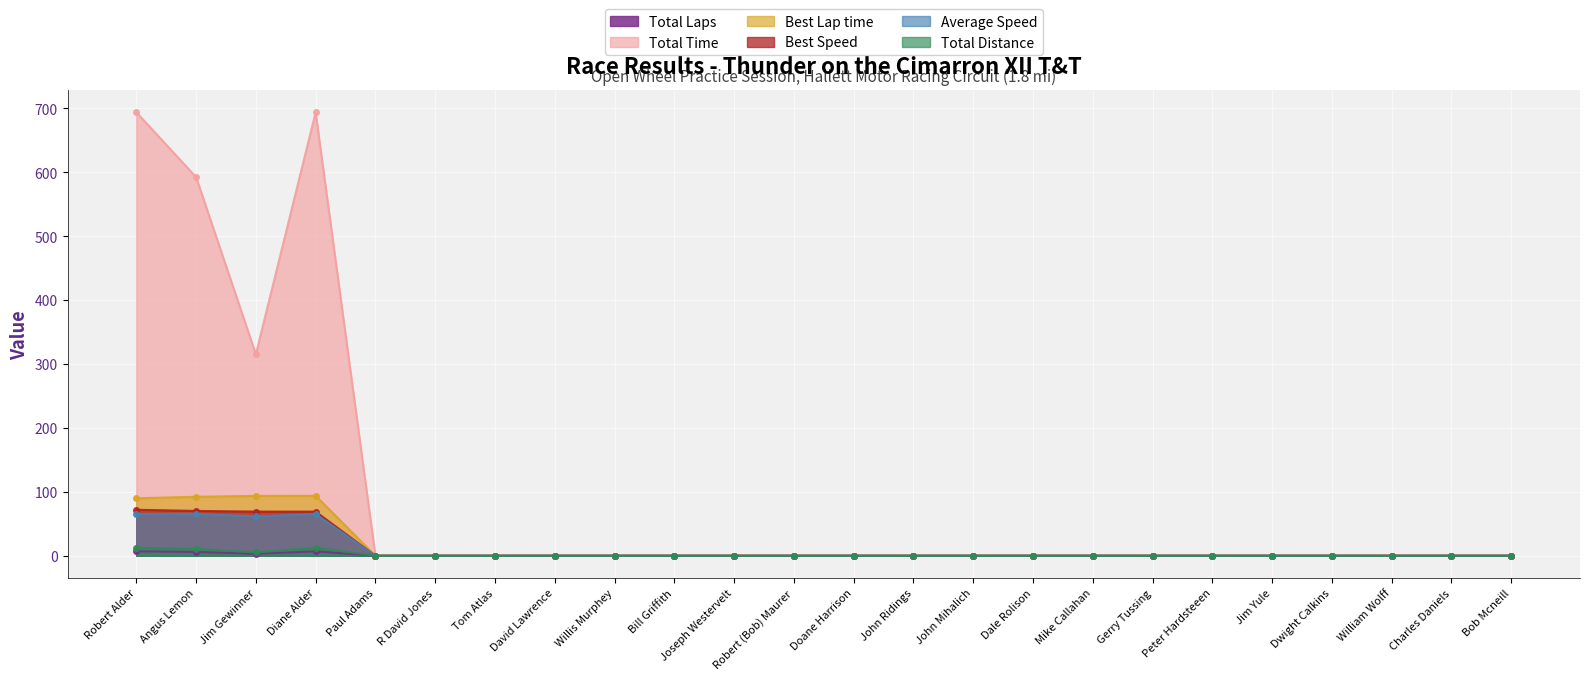

At which category is the sum across all series the highest?

Diane Alder